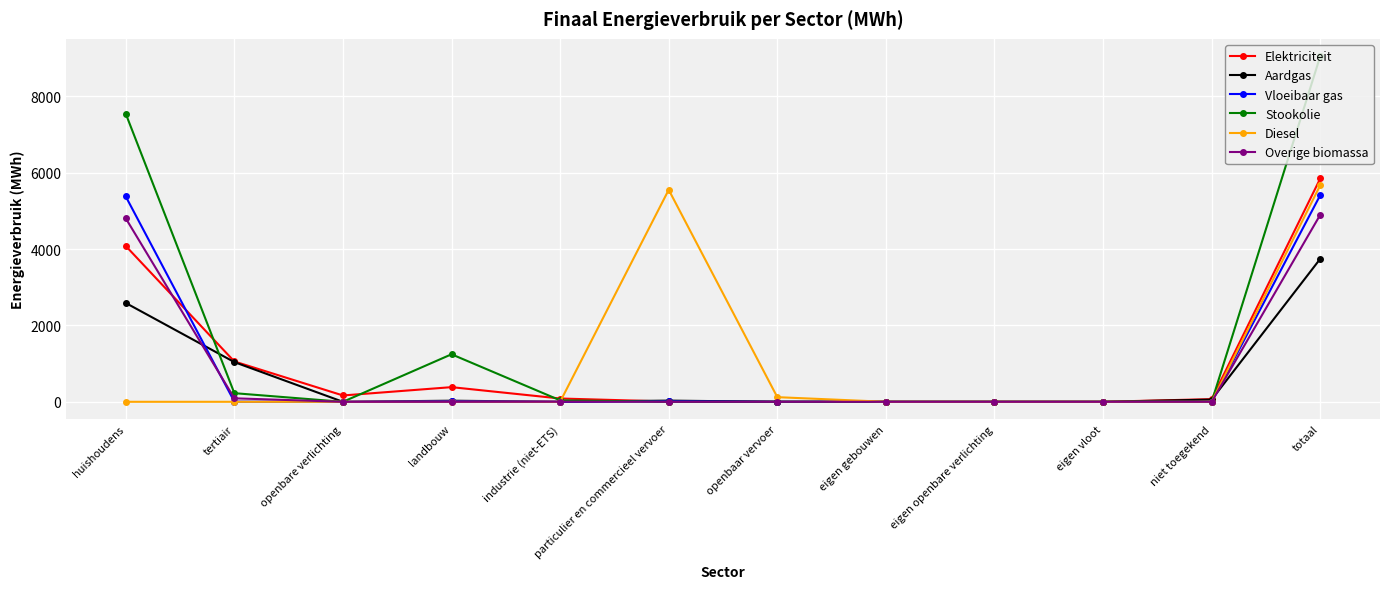

Where is the first local minimum for Stookolie?

openbare verlichting